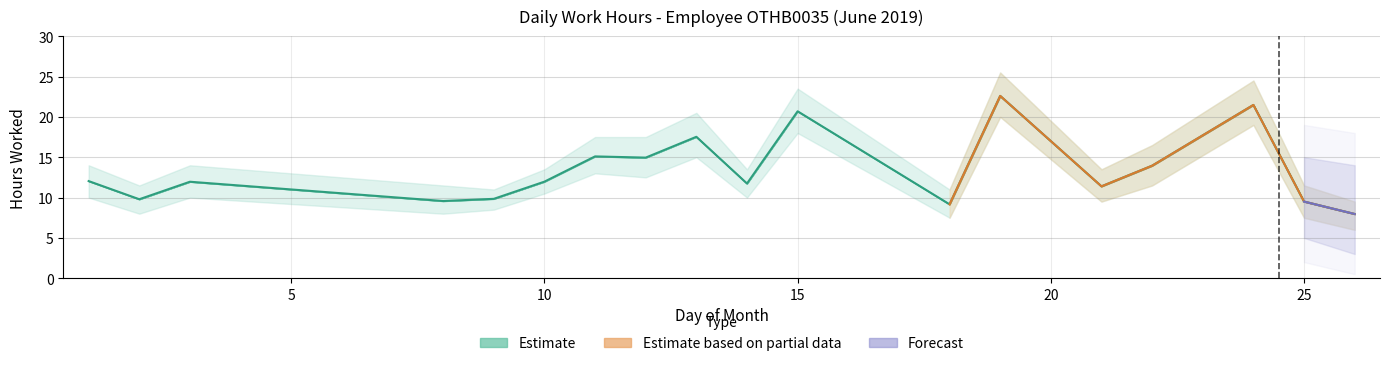

How many lines are shown in the chart?

3